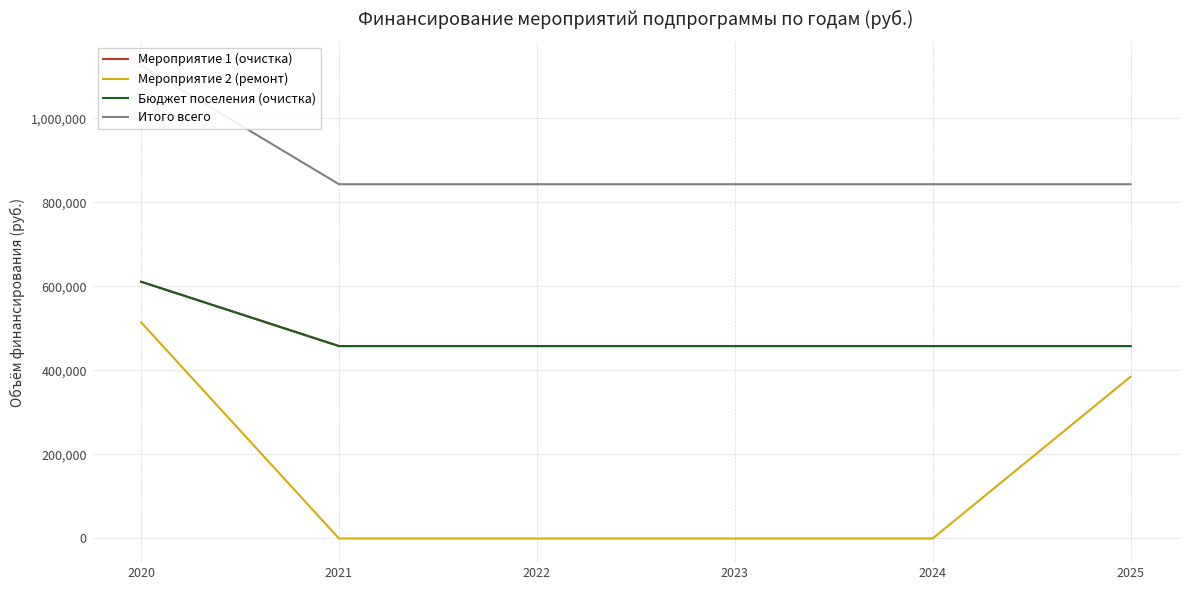

At how many categories does at least one series exceed 227123?

6